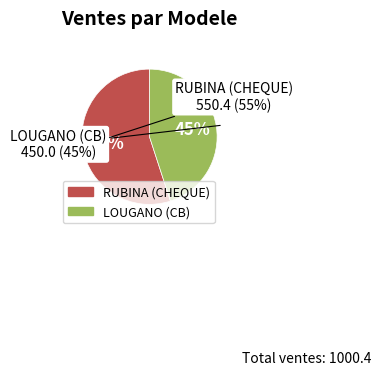

Which slice is the largest?

RUBINA (CHEQUE)